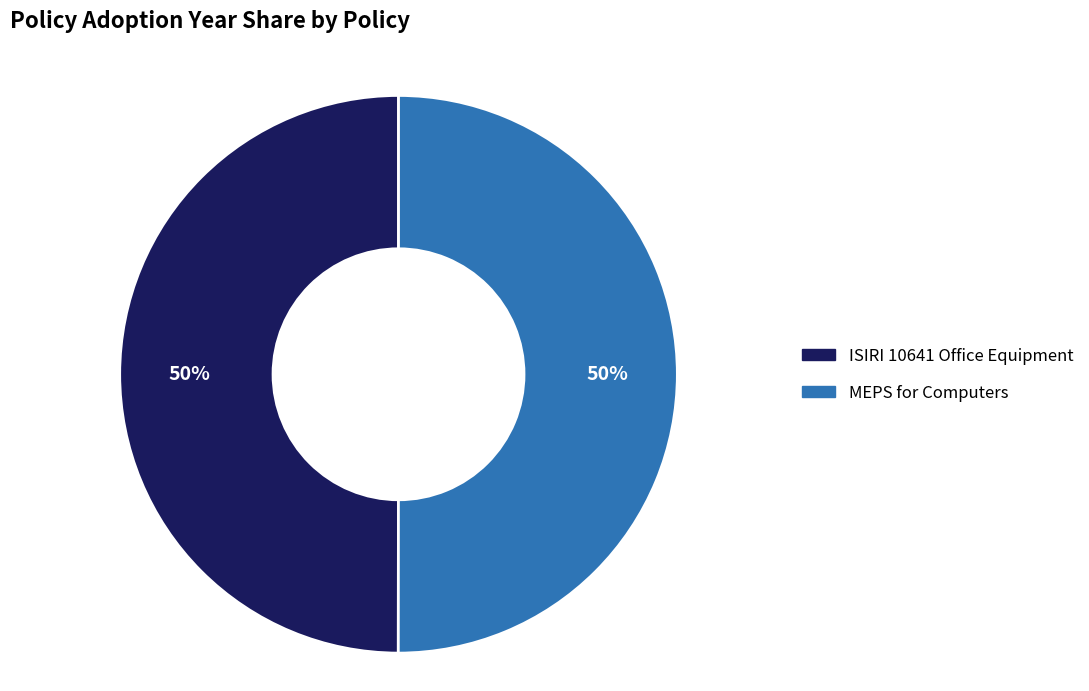

Combined, do ISIRI 10641 Office Equipment and MEPS for Computers account for over 50%?

Yes